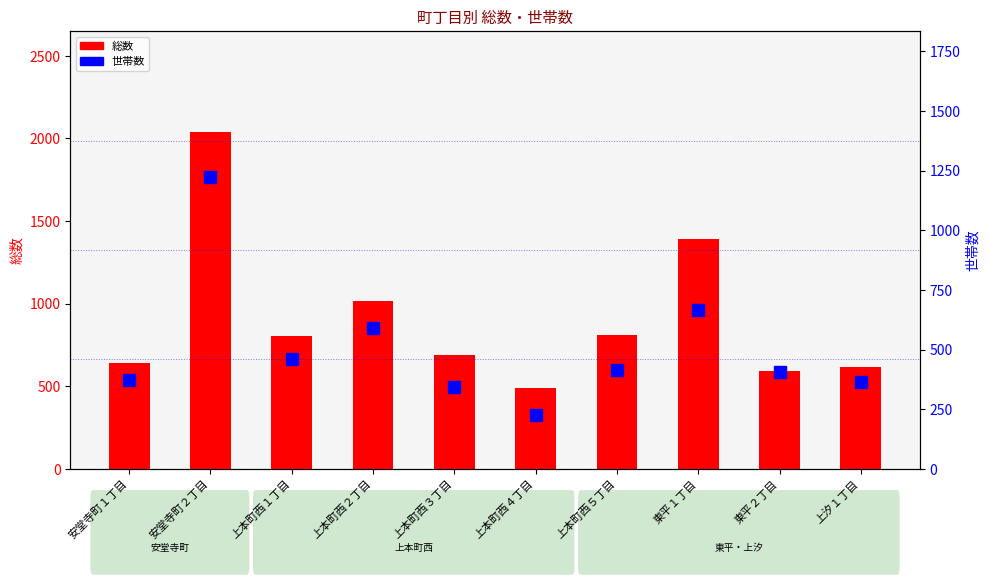

Are the bars grouped side by side (vs. stacked)?

Yes